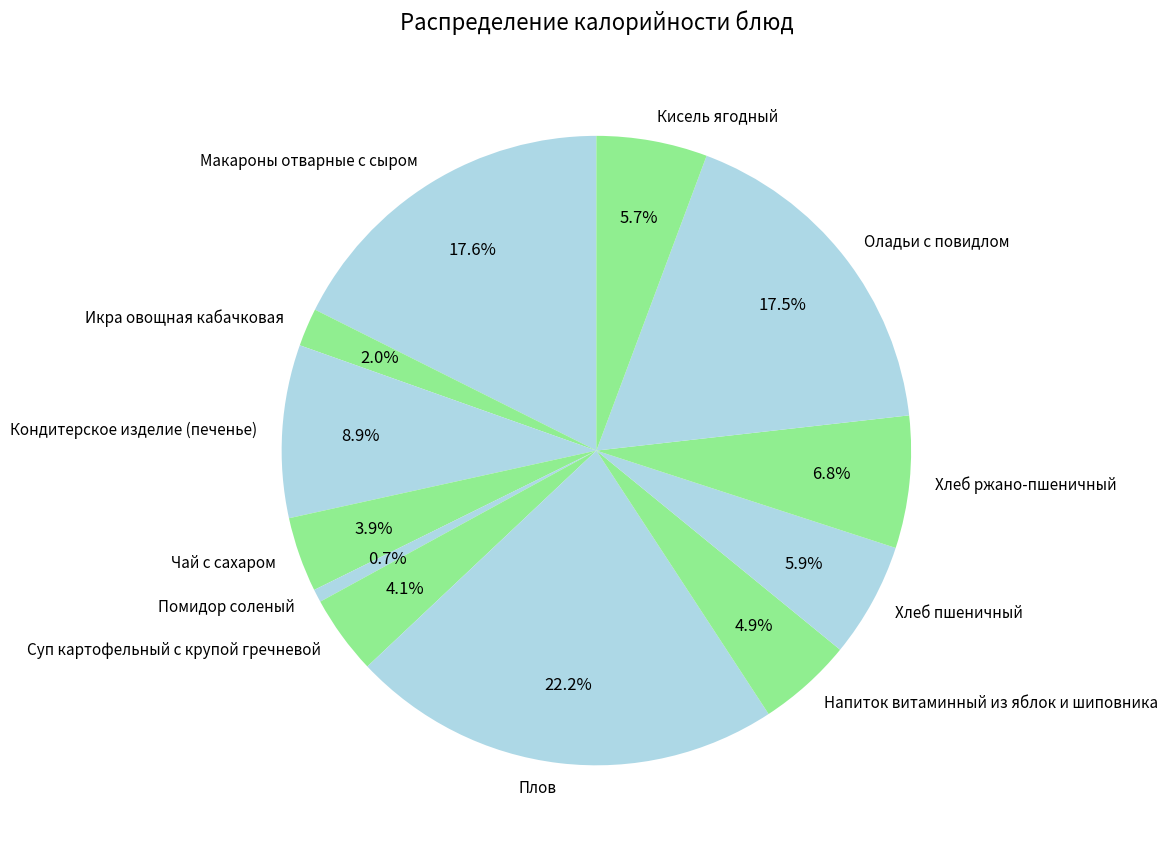

What is the total percentage of Чай с сахаром and Плов?

26.0%